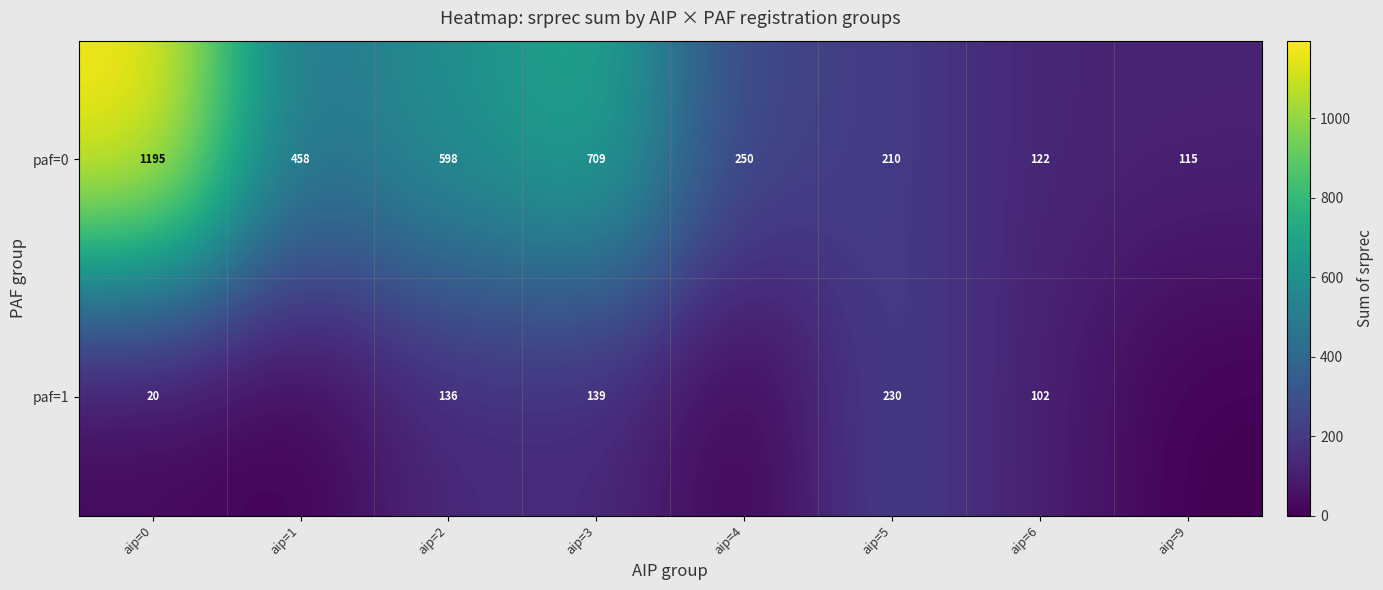

Count the number of categories in the chart.

8